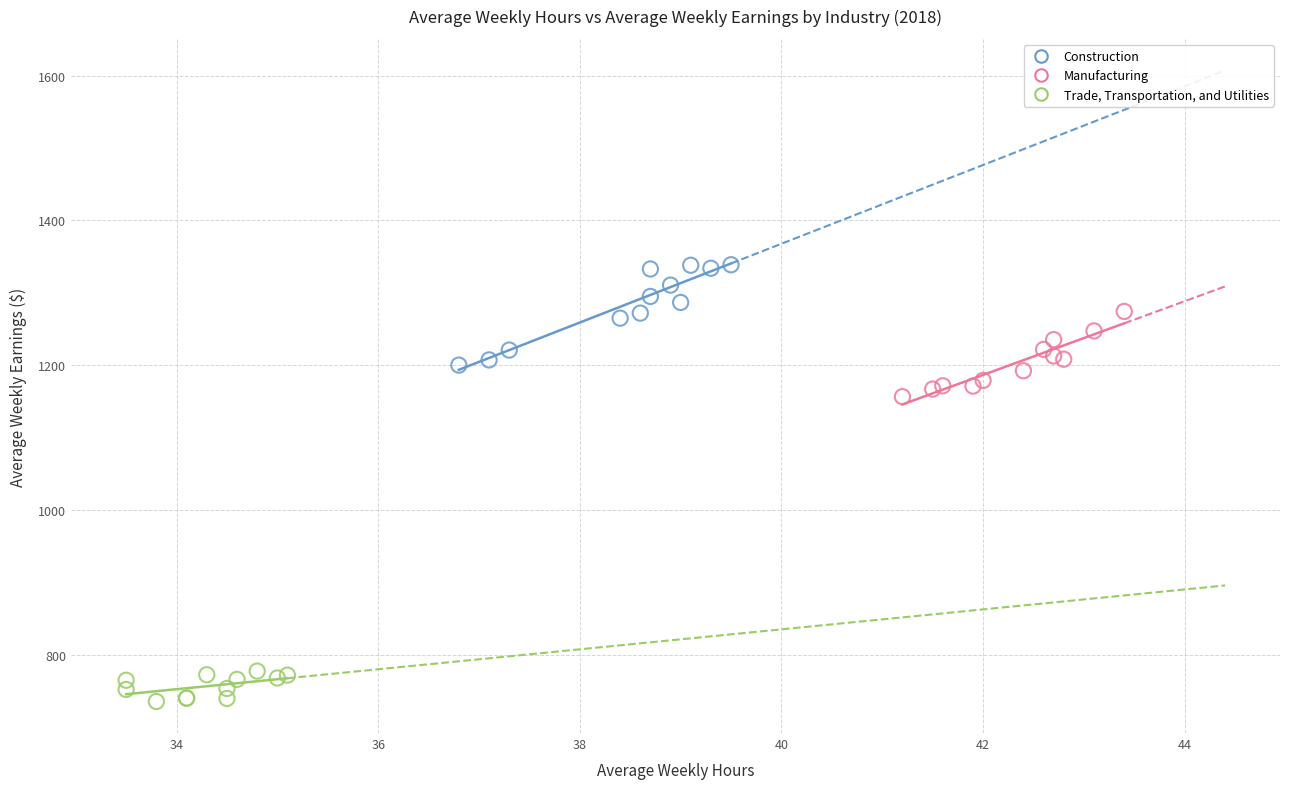

Which series reaches the maximum Y coordinate?

Construction